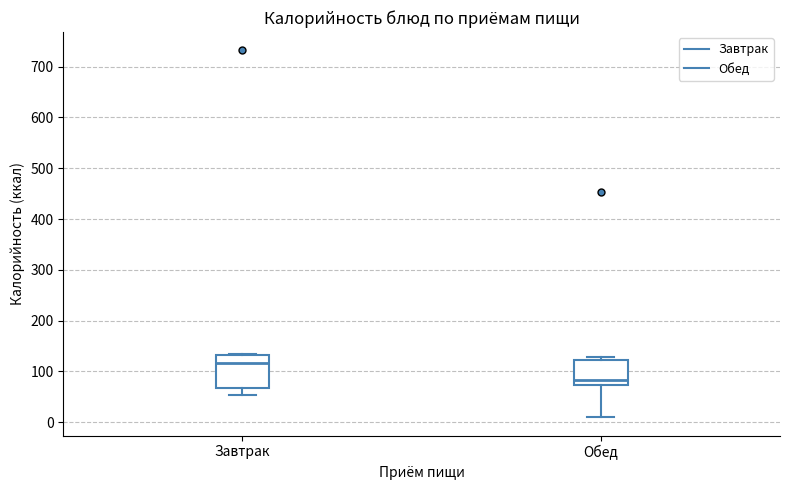

Reading left to right, transcribe this box plot: for each box, give where its median line is, the range the box spans, and where its two whiskers end, as read against the y-axis. The values are not printed on the chart, so give them approximately, as read against the axis.

Завтрак: median 120, box 70 to 130, whiskers 50 to 130
Обед: median 80, box 70 to 120, whiskers 10 to 130